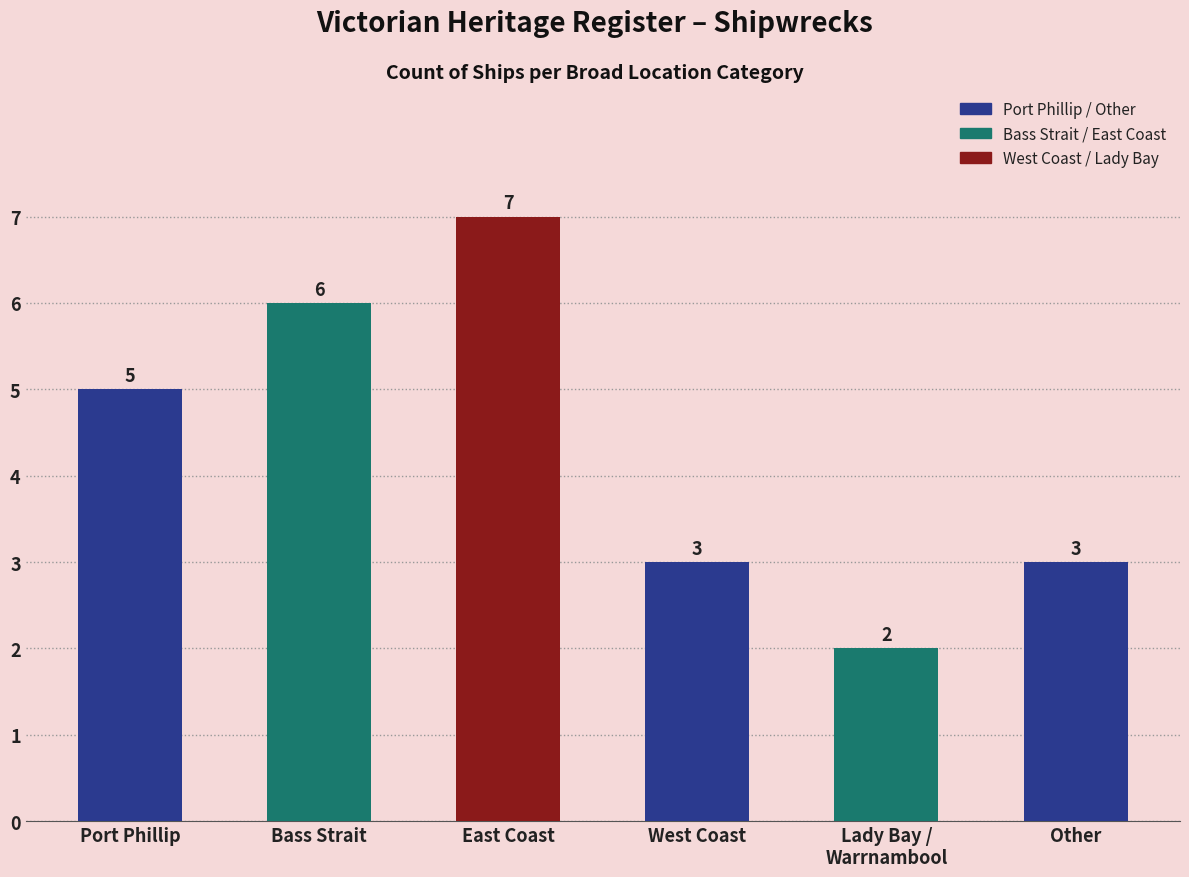

Read the value at Port Phillip.

5